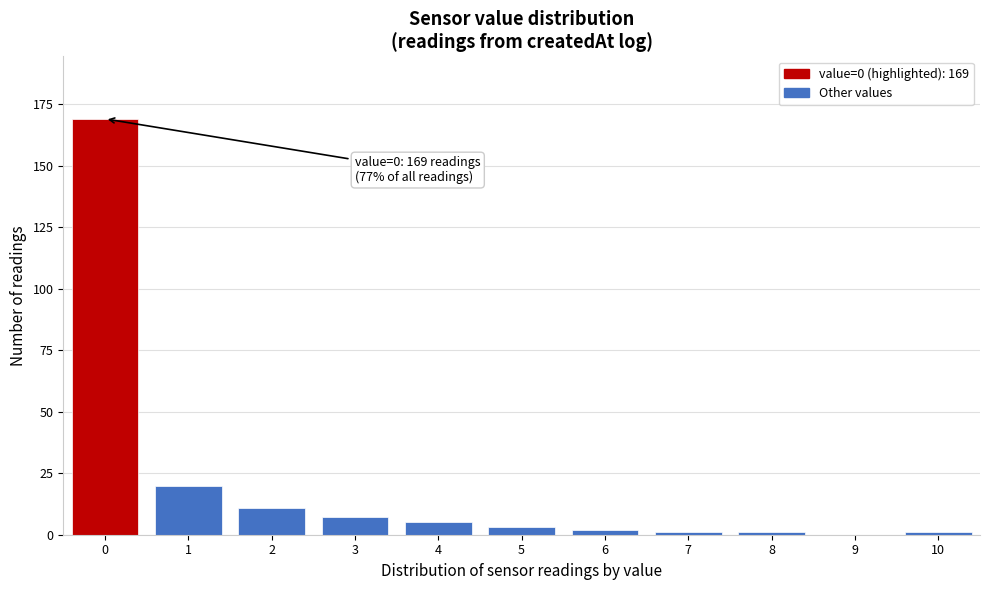

Reading left to right, transcribe all the data shown in this chart.

0=169	1=20	2=11	3=7	4=5	5=3	6=2	7=1	8=1	9=0	10=1